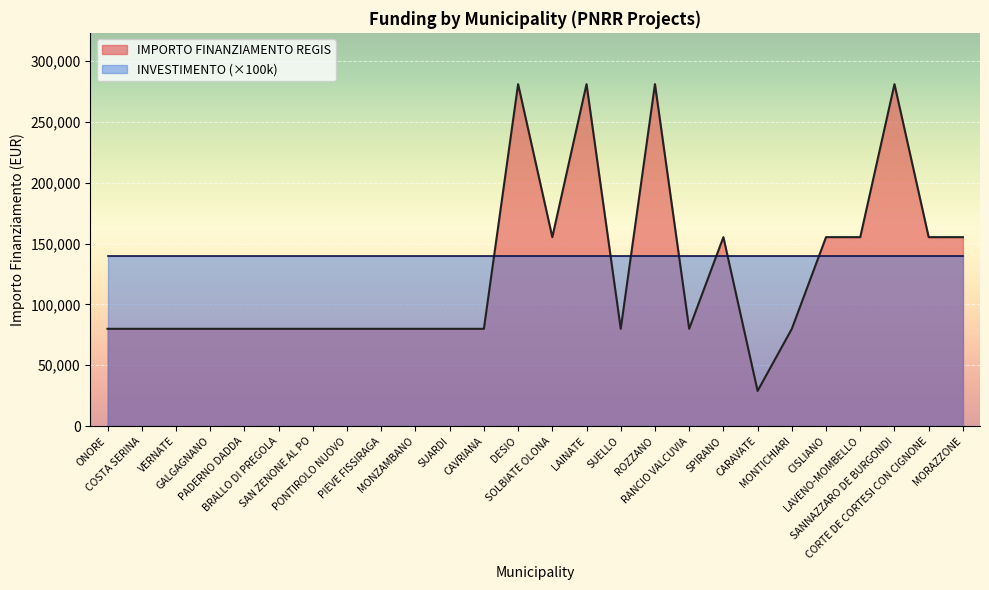

Rank the categories by value from lowest to highest.

CARAVATE, ONORE, COSTA SERINA, VERNATE, GALGAGNANO, PADERNO DADDA, BRALLO DI PREGOLA, SAN ZENONE AL PO, PONTIROLO NUOVO, PIEVE FISSIRAGA, MONZAMBANO, SUARDI, CAVRIANA, SUELLO, RANCIO VALCUVIA, MONTICHIARI, SOLBIATE OLONA, SPIRANO, CISLIANO, LAVENO-MOMBELLO, CORTE DE CORTESI CON CIGNONE, MORAZZONE, DESIO, LAINATE, ROZZANO, SANNAZZARO DE BURGONDI